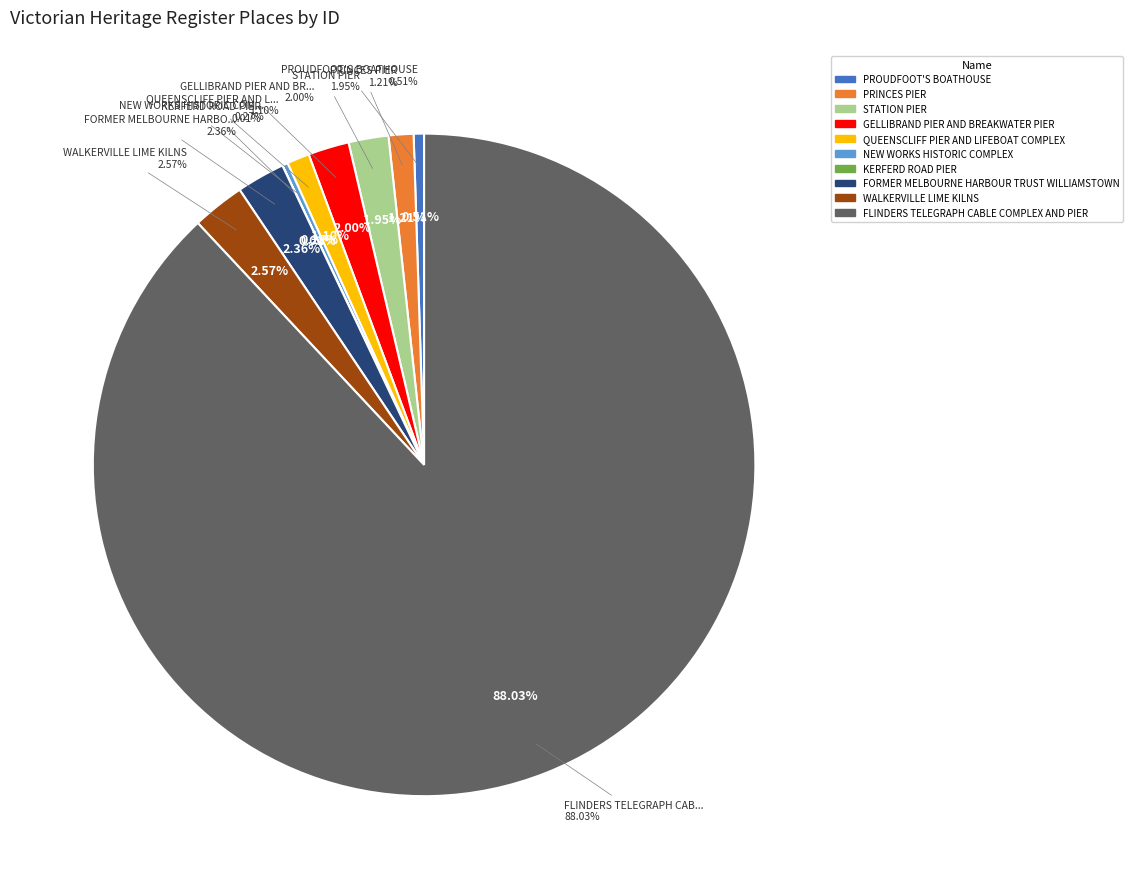

Rank the categories by value from lowest to highest.

KERFERD ROAD PIER, NEW WORKS HISTORIC COMPLEX, PROUDFOOT'S BOATHOUSE, QUEENSCLIFF PIER AND LIFEBOAT COMPLEX, PRINCES PIER, STATION PIER, GELLIBRAND PIER AND BREAKWATER PIER, FORMER MELBOURNE HARBOUR TRUST WILLIAMSTOWN, WALKERVILLE LIME KILNS, FLINDERS TELEGRAPH CABLE COMPLEX AND PIER